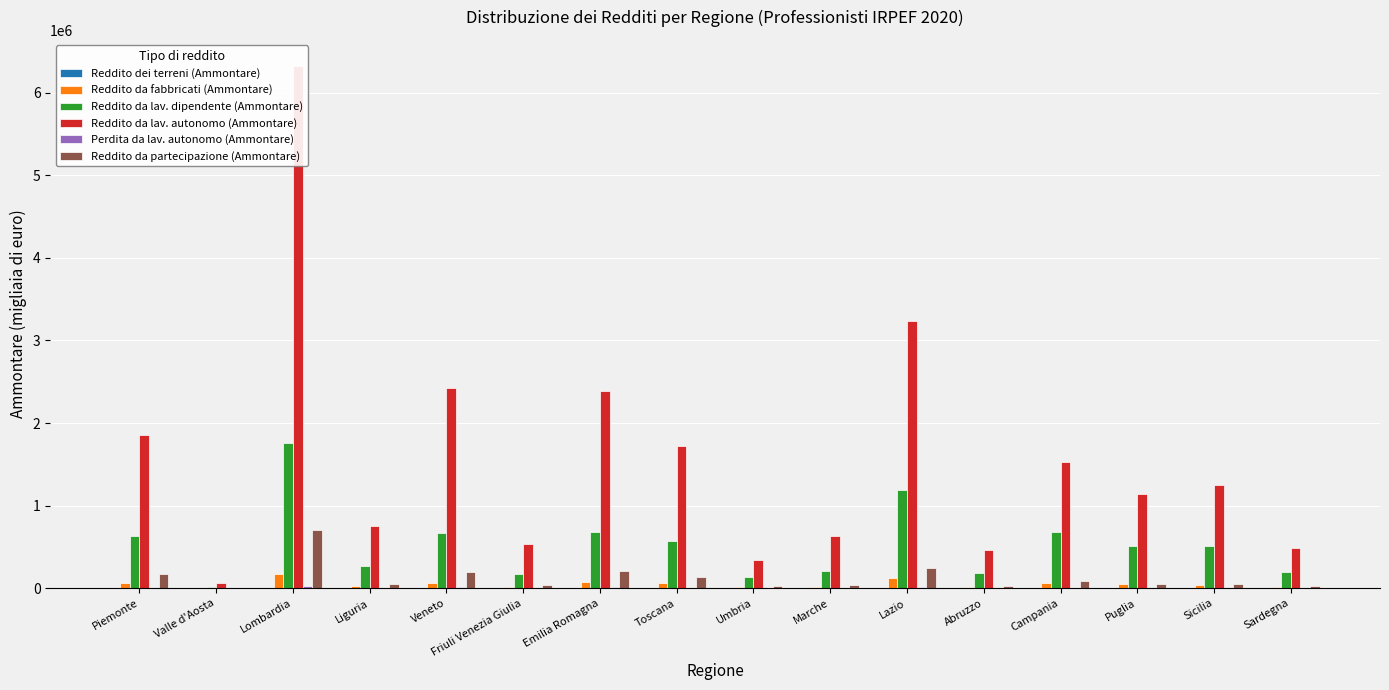

Reading left to right, what are all the values shown in this chart?

Reddito dei terreni (Ammontare): 2488	72	4531	561	1884	456	3652	1550	811	960	3031	771	1644	2232	2946	633
Reddito da fabbricati (Ammontare): 61184	2660	178284	31783	67470	14379	77541	63757	10366	17966	129440	15697	62393	45657	43158	16189
Reddito da lav. dipendente (Ammontare): 638139	20799	1758346	264737	671301	168665	679826	575908	134742	210513	1185407	190491	682014	514069	516908	197942
Reddito da lav. autonomo (Ammontare): 1858632	62236	6320893	753098	2419923	534091	2387336	1725637	342951	630731	3238896	462788	1532426	1143071	1255068	481863
Perdita da lav. autonomo (Ammontare): 7922	384	25947	2644	9949	2270	9976	8248	1651	2506	13737	1997	5164	4789	4392	2394
Reddito da partecipazione (Ammontare): 170439	9052	705715	56492	195924	37923	209853	141994	30960	44533	246011	24252	85198	48276	56957	24532